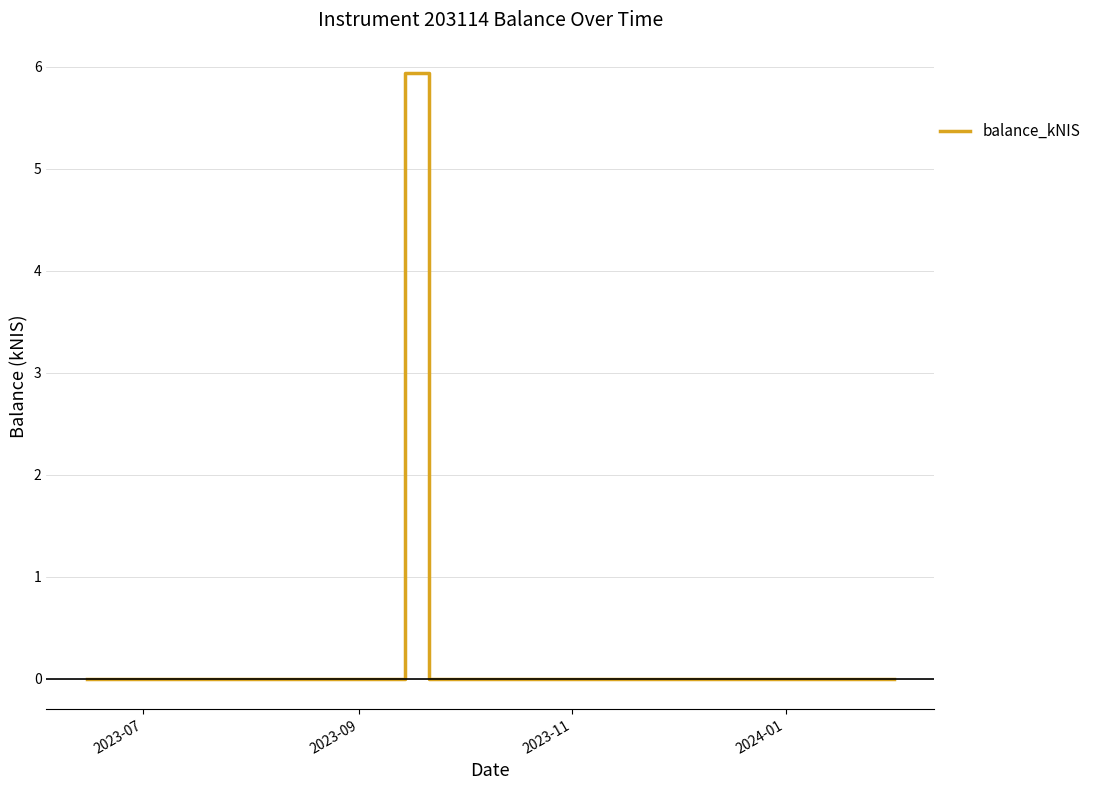

Reading right to left, extract all data points from this chart.

0.0	0.0	5.9	0.0	0.0	0.0